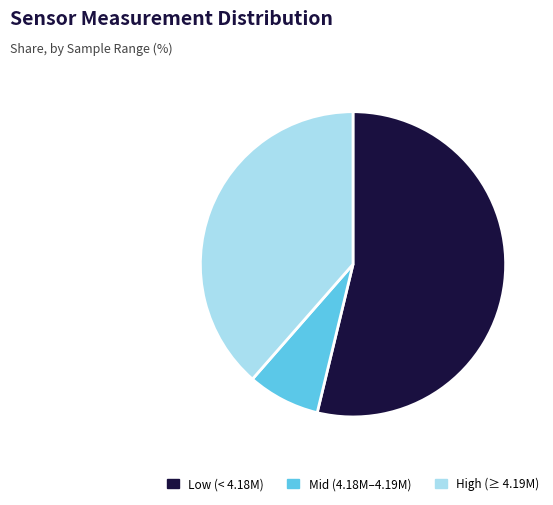

Does any single category account for the majority?

Yes